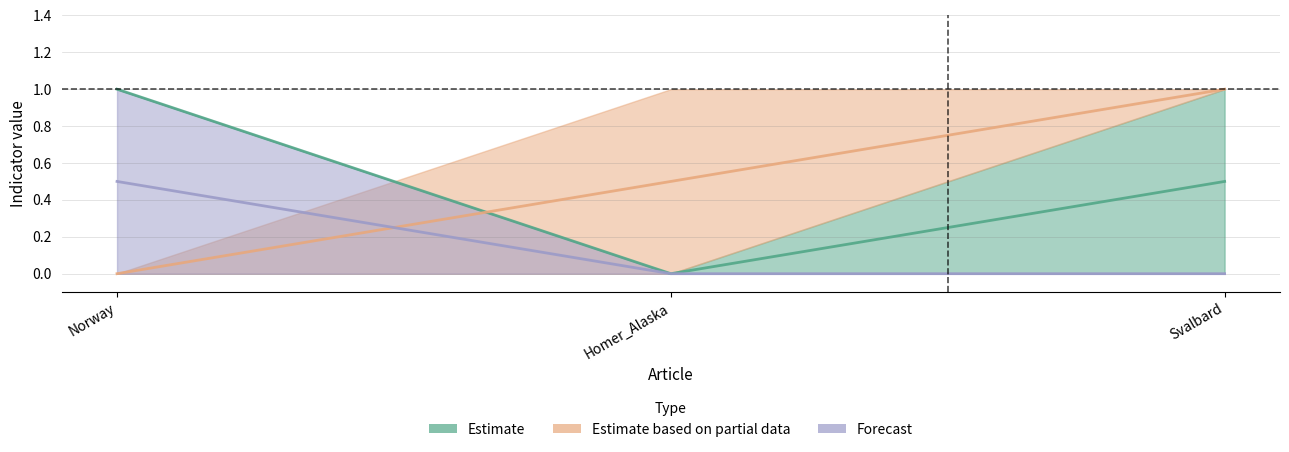

How many lines are shown in the chart?

6